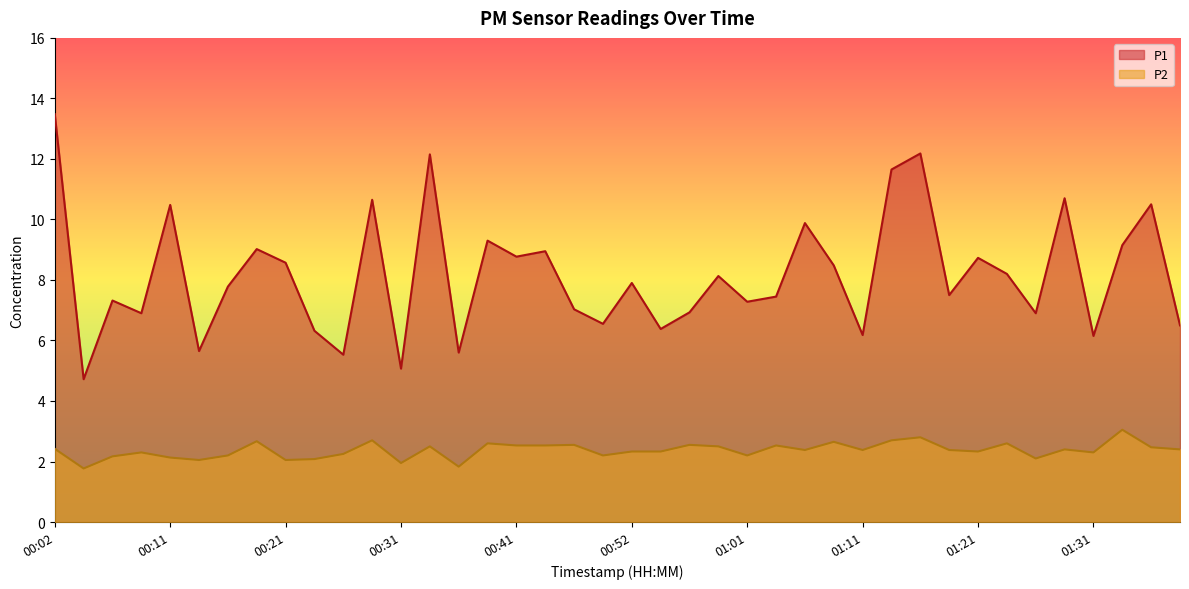

What is the sum of the P1 values at 01:28 and 01:38?

17.2